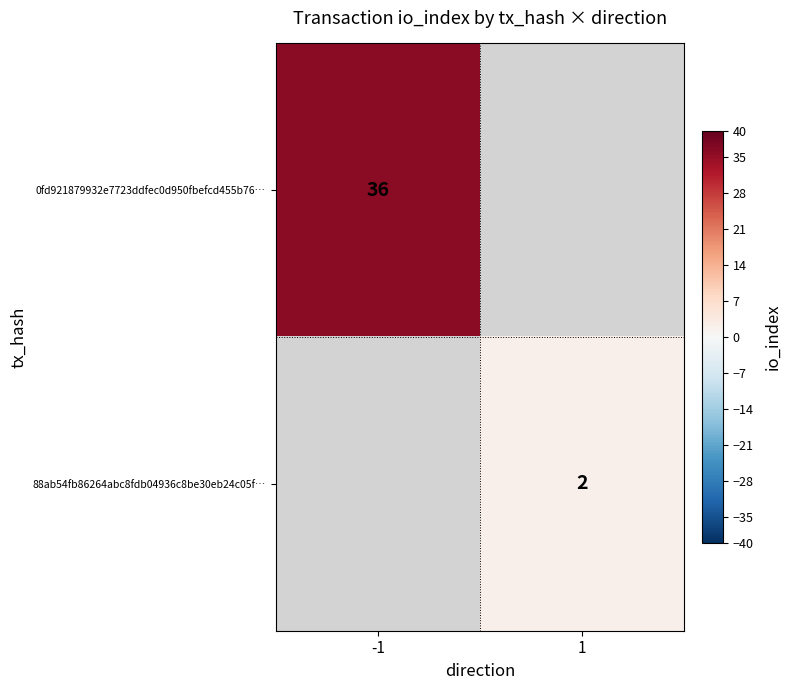

True or false: 0fd921879932e7723ddfec0d950fbefcd455b76… has a value of 64 at -1.

False